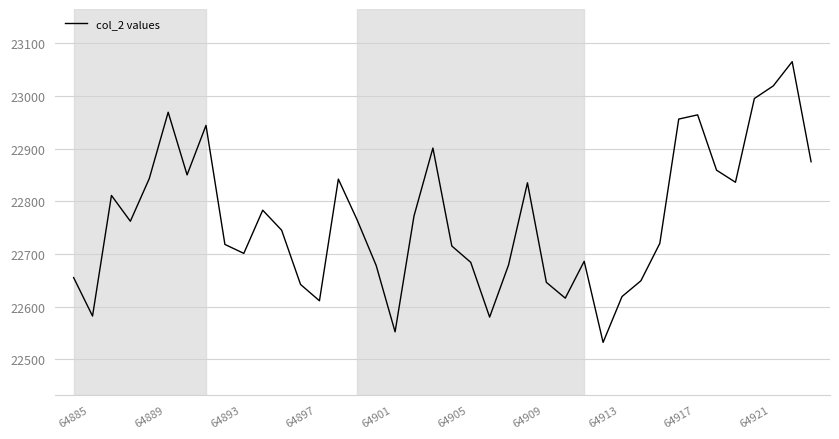

What is the greatest value displayed?

23065